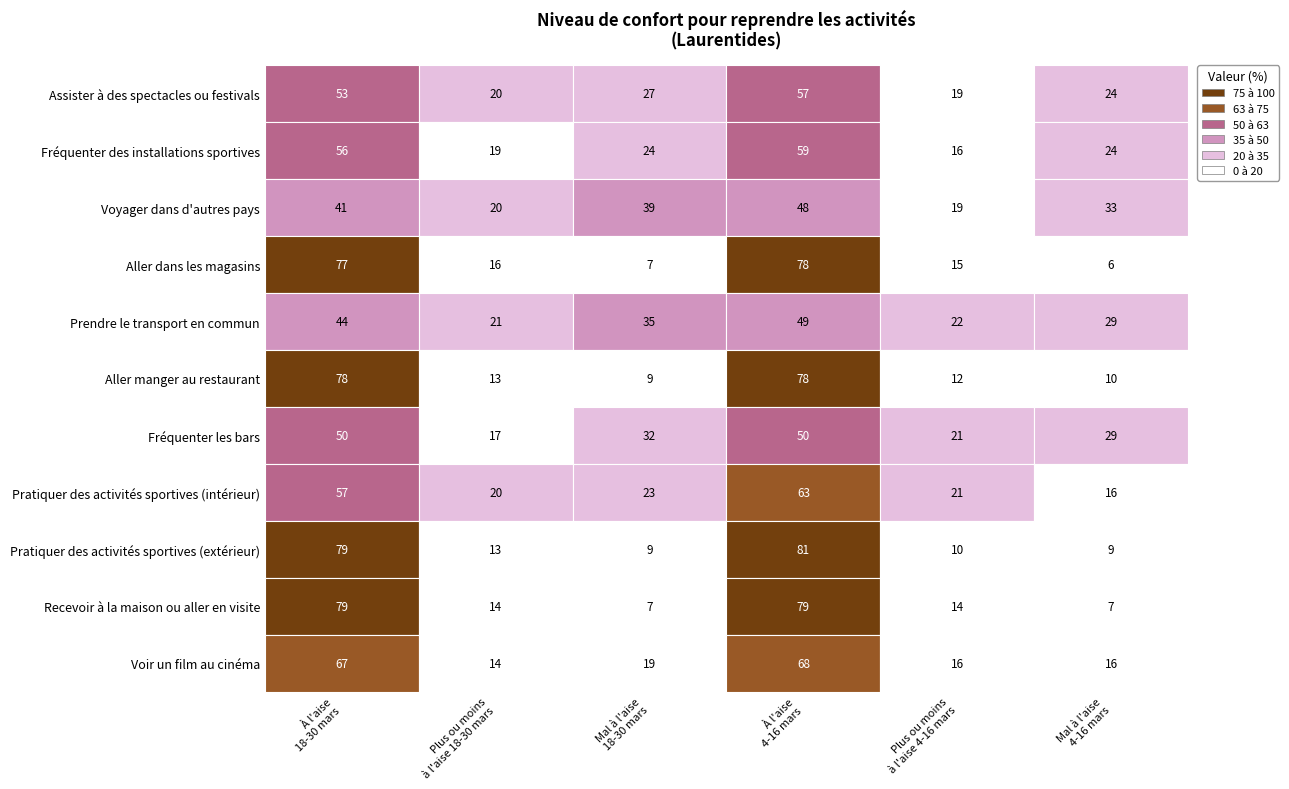

Reading left to right, list all the values displayed in this chart.

Assister à des spectacles ou festivals: 0=53	1=20	2=27	3=57	4=19	5=24
Fréquenter des installations sportives: 0=56	1=19	2=24	3=59	4=16	5=24
Voyager dans d'autres pays: 0=41	1=20	2=39	3=48	4=19	5=33
Aller dans les magasins: 0=77	1=16	2=7	3=78	4=15	5=6
Prendre le transport en commun: 0=44	1=21	2=35	3=49	4=22	5=29
Aller manger au restaurant: 0=78	1=13	2=9	3=78	4=12	5=10
Fréquenter les bars: 0=50	1=17	2=32	3=50	4=21	5=29
Pratiquer des activités sportives (intérieur): 0=57	1=20	2=23	3=63	4=21	5=16
Pratiquer des activités sportives (extérieur): 0=79	1=13	2=9	3=81	4=10	5=9
Recevoir à la maison ou aller en visite: 0=79	1=14	2=7	3=79	4=14	5=7
Voir un film au cinéma: 0=67	1=14	2=19	3=68	4=16	5=16